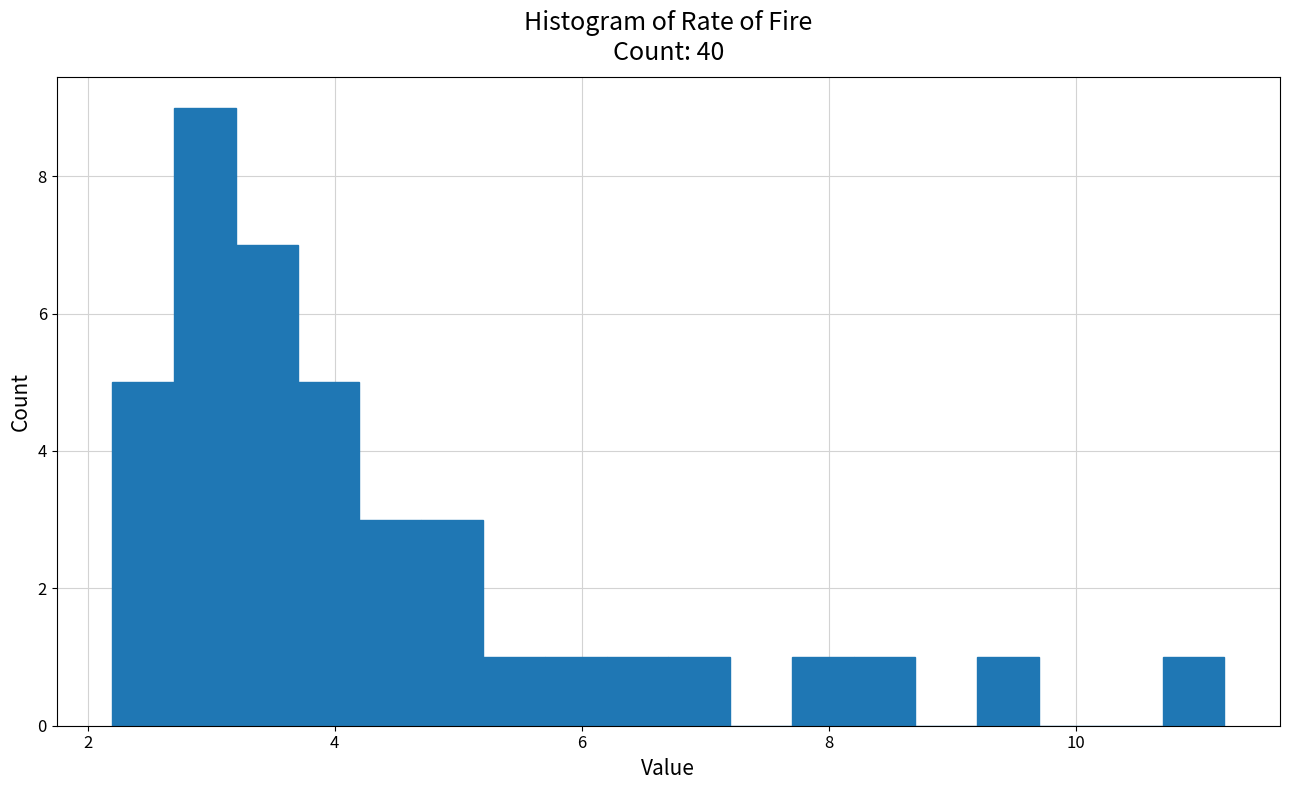

Read against the x-axis, roughly where is the centre of the tallest bar?

3.0